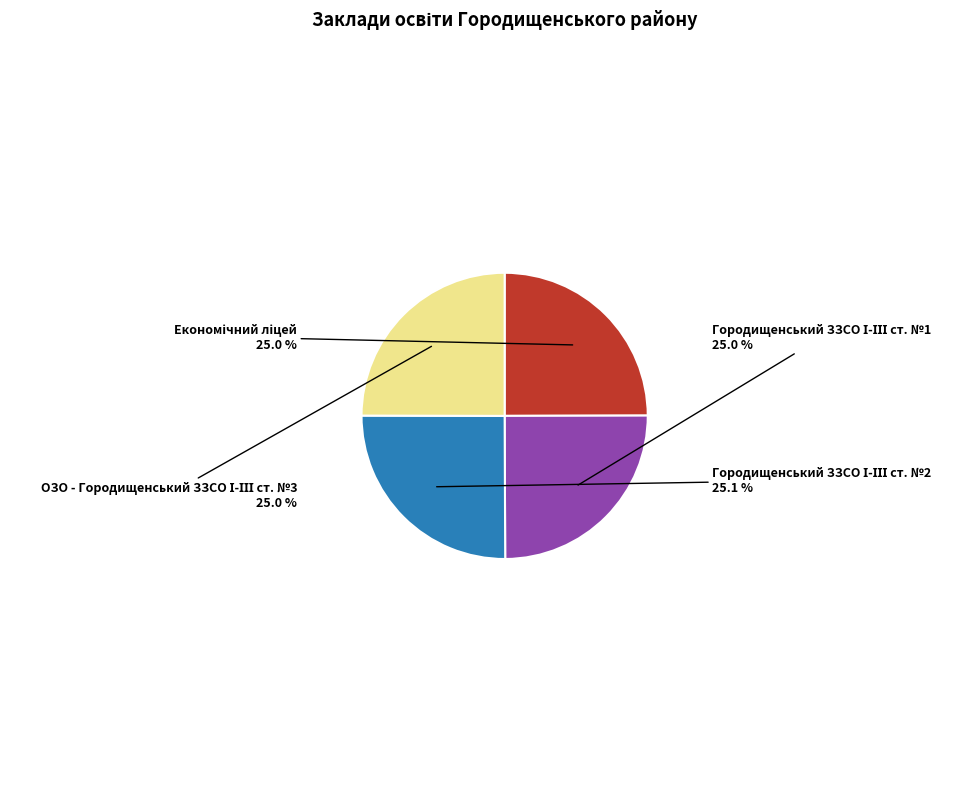

Is there any slice that represents more than half of the pie?

No